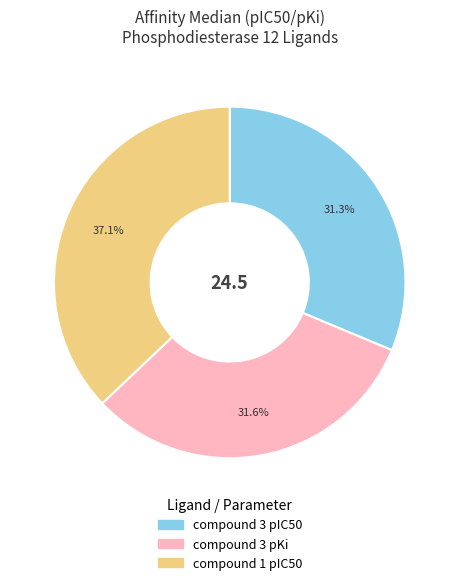

How many slices are in this pie chart?

3